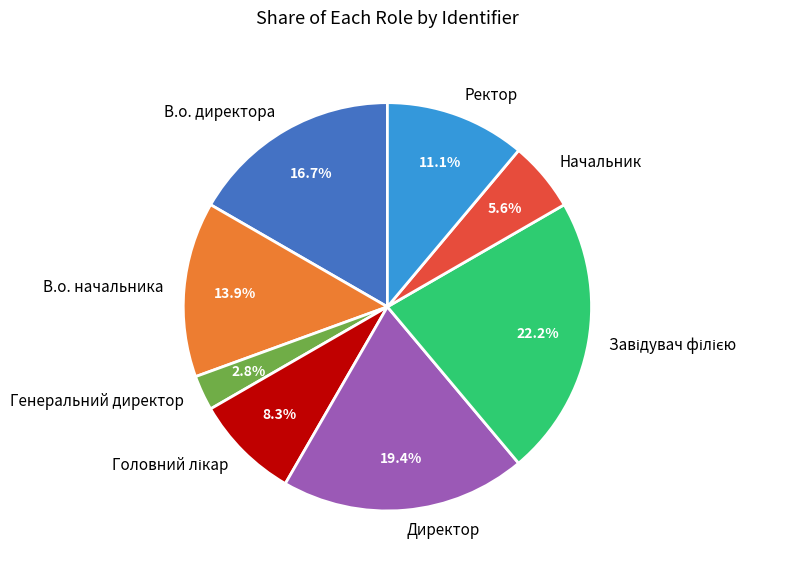

Is the sum of Генеральний директор and Ректор greater than half?

No